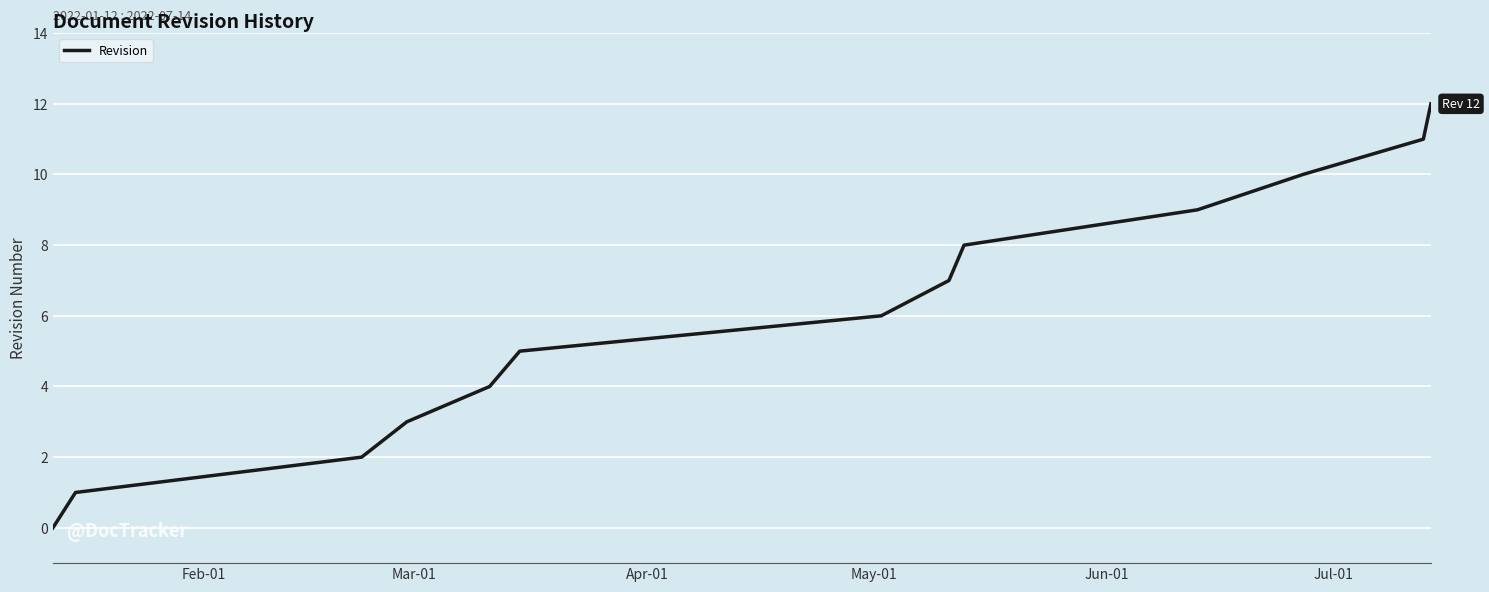

What is the difference between the maximum and minimum values?

12